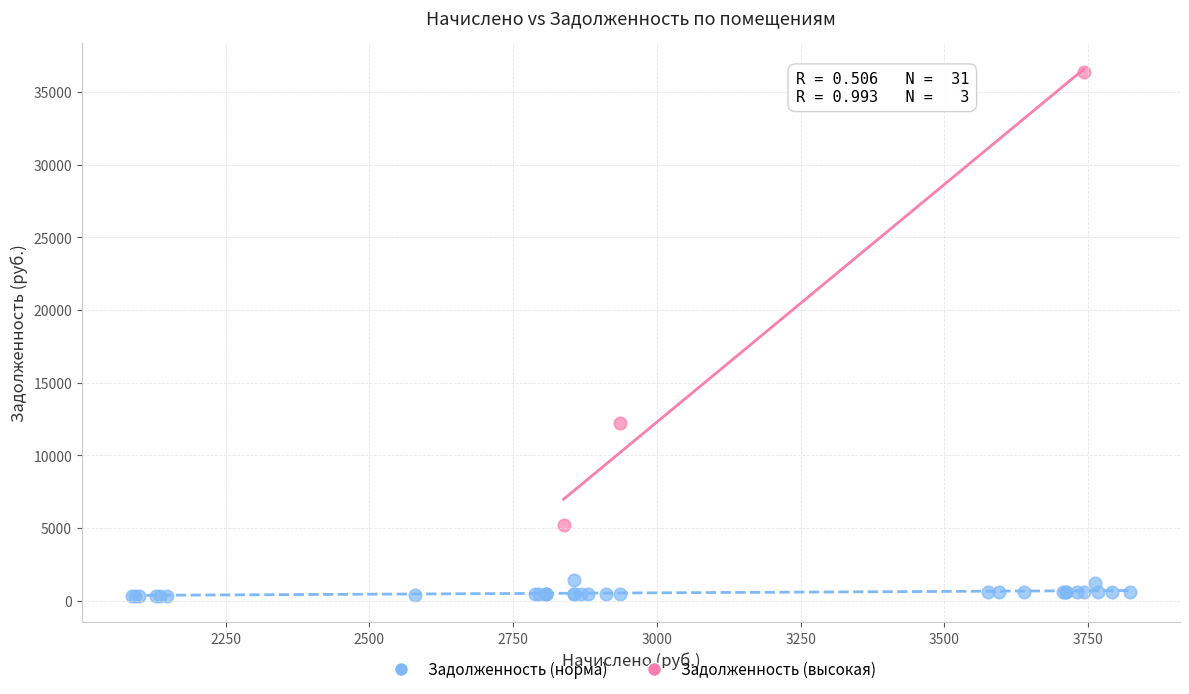

Which series has the largest Y range (max minus min)?

Задолженность (высокая)